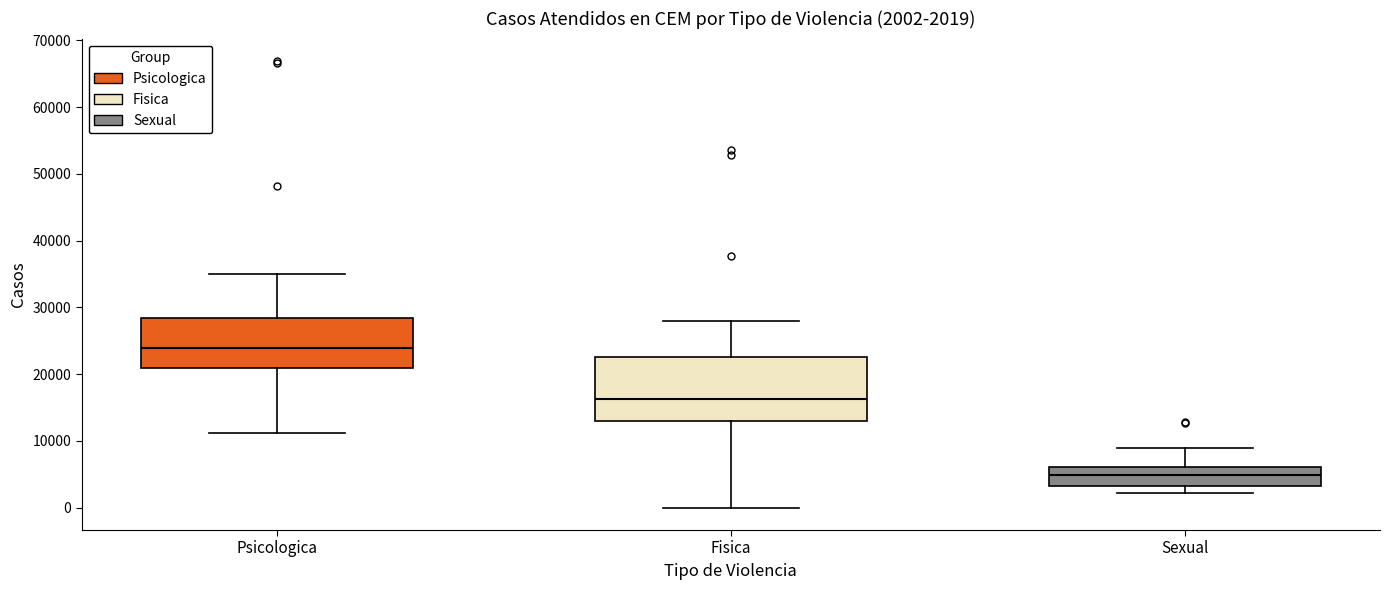

Which box's median line is the highest?

Psicologica